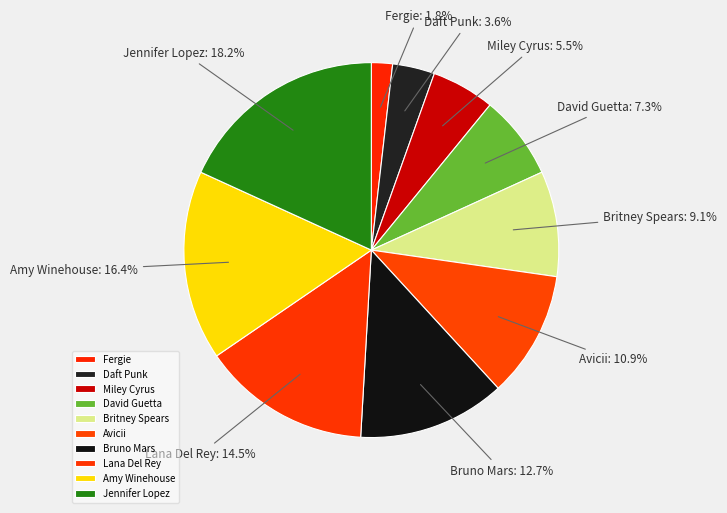

Does Fergie account for over 50% of the chart?

No